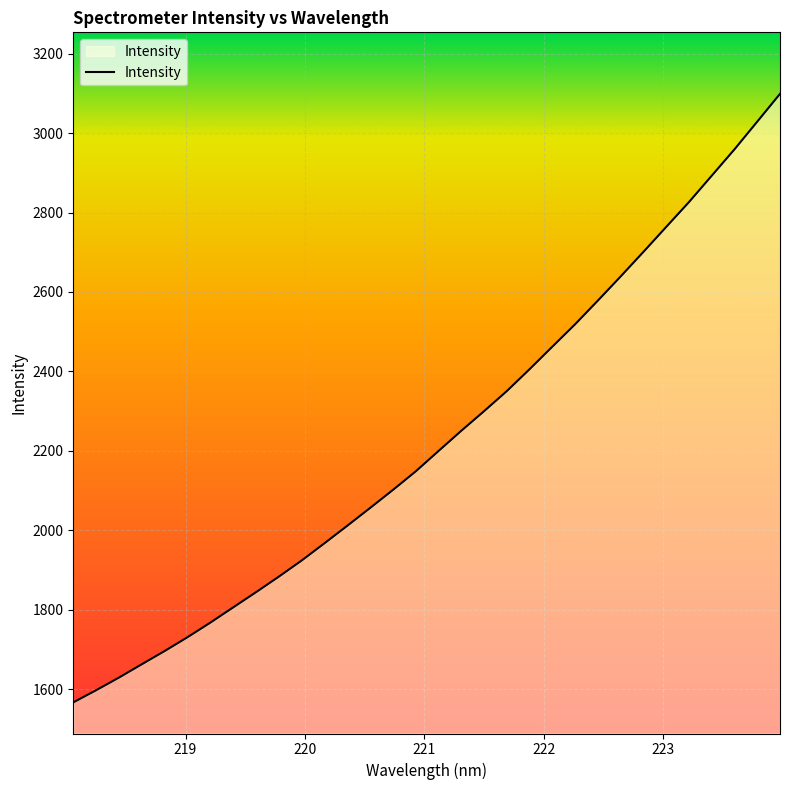

What is the minimum value shown in the chart?

1566.4